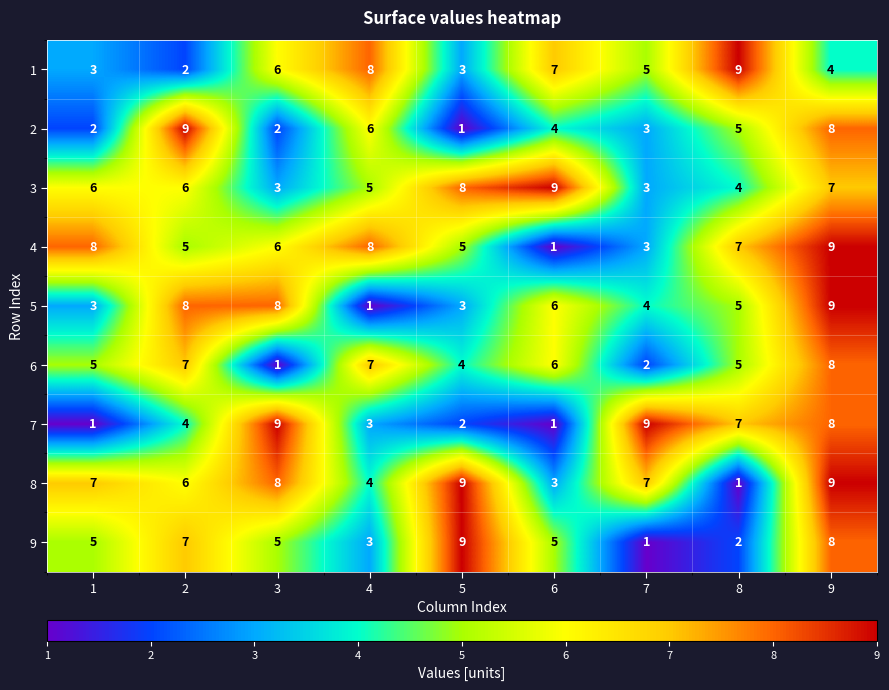

Is it true that 5 equals 5 at 8?

True